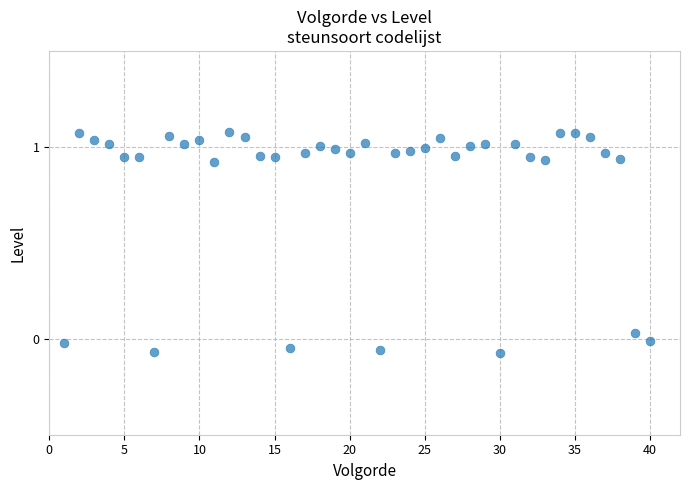

What is the range of X values (max minus min)?

39.0